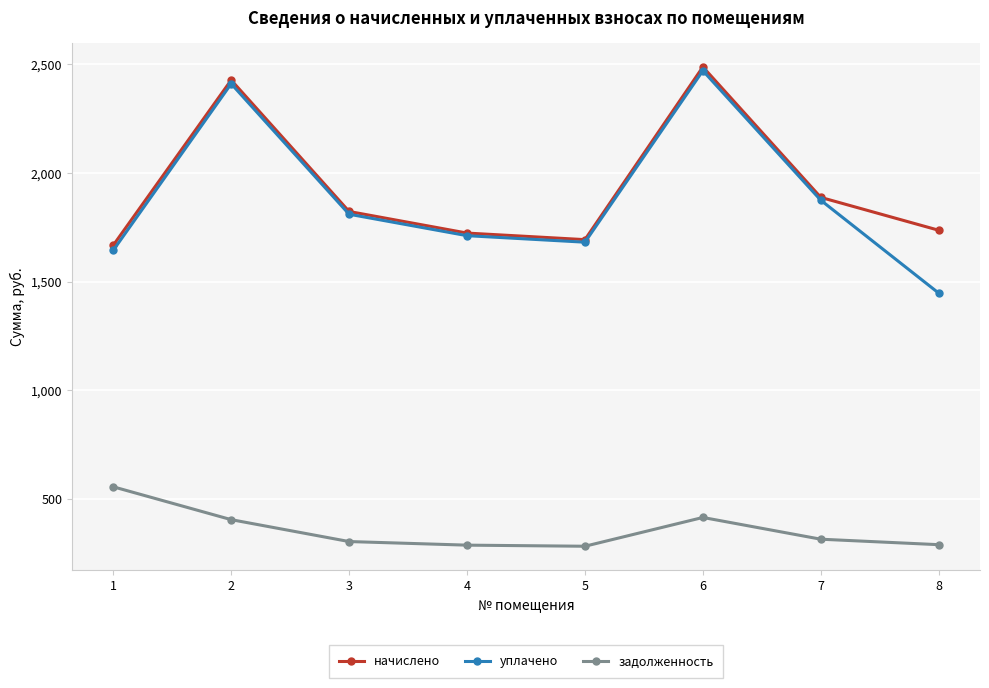

At which category is the sum across all series the highest?

6